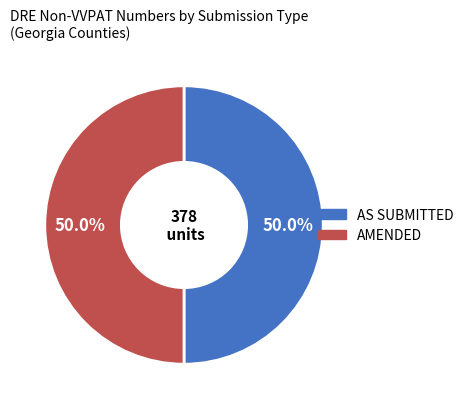

How many segments does this pie chart have?

2